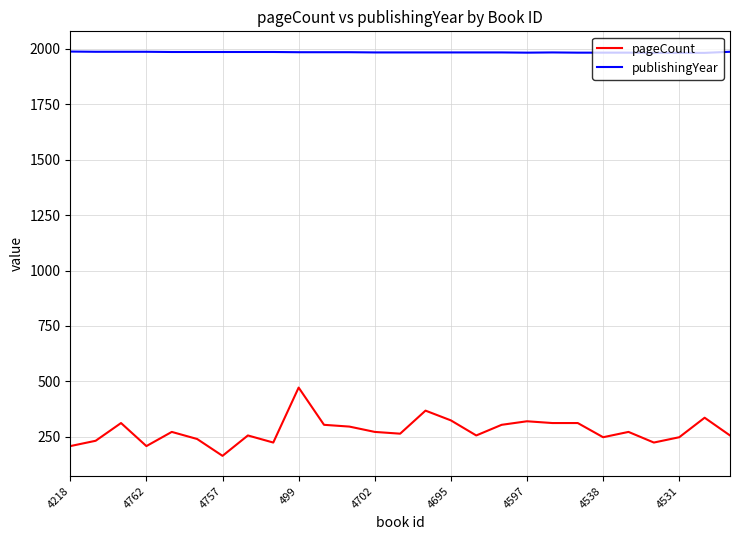

What are all the series names shown in the legend?

pageCount, publishingYear